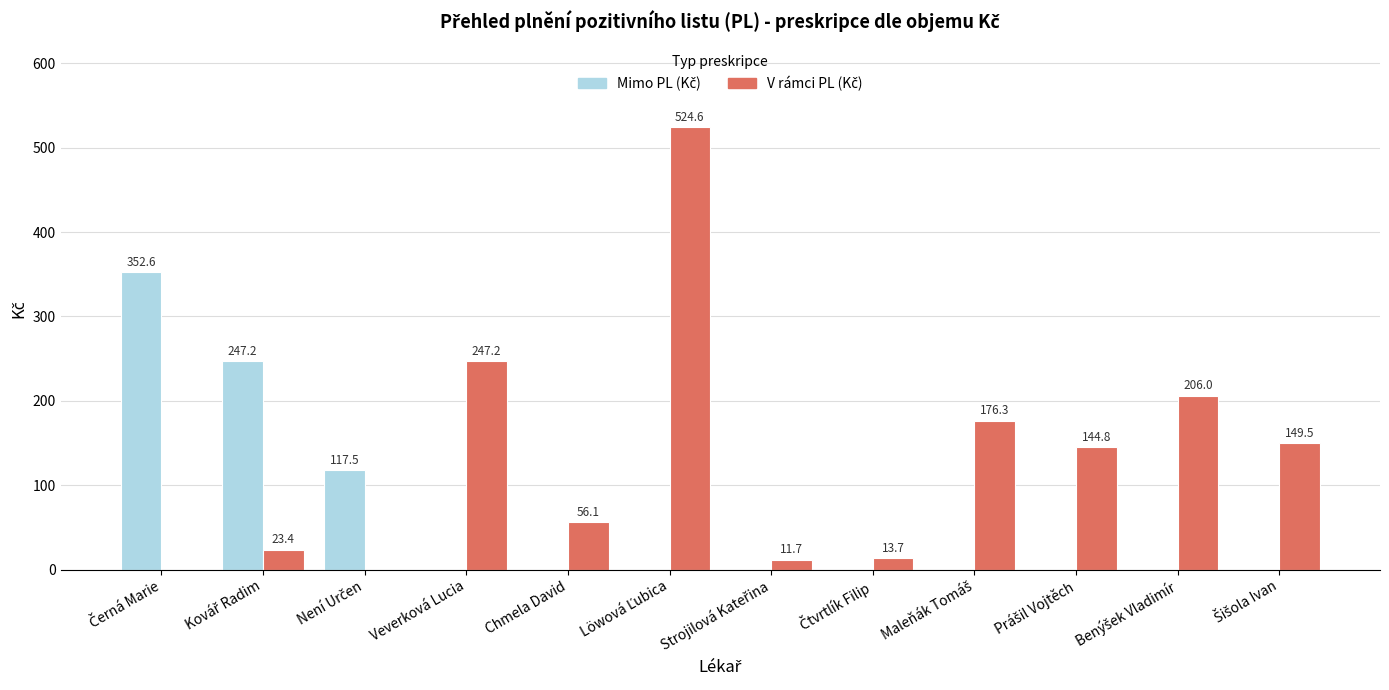

What is the greatest value displayed?

524.6